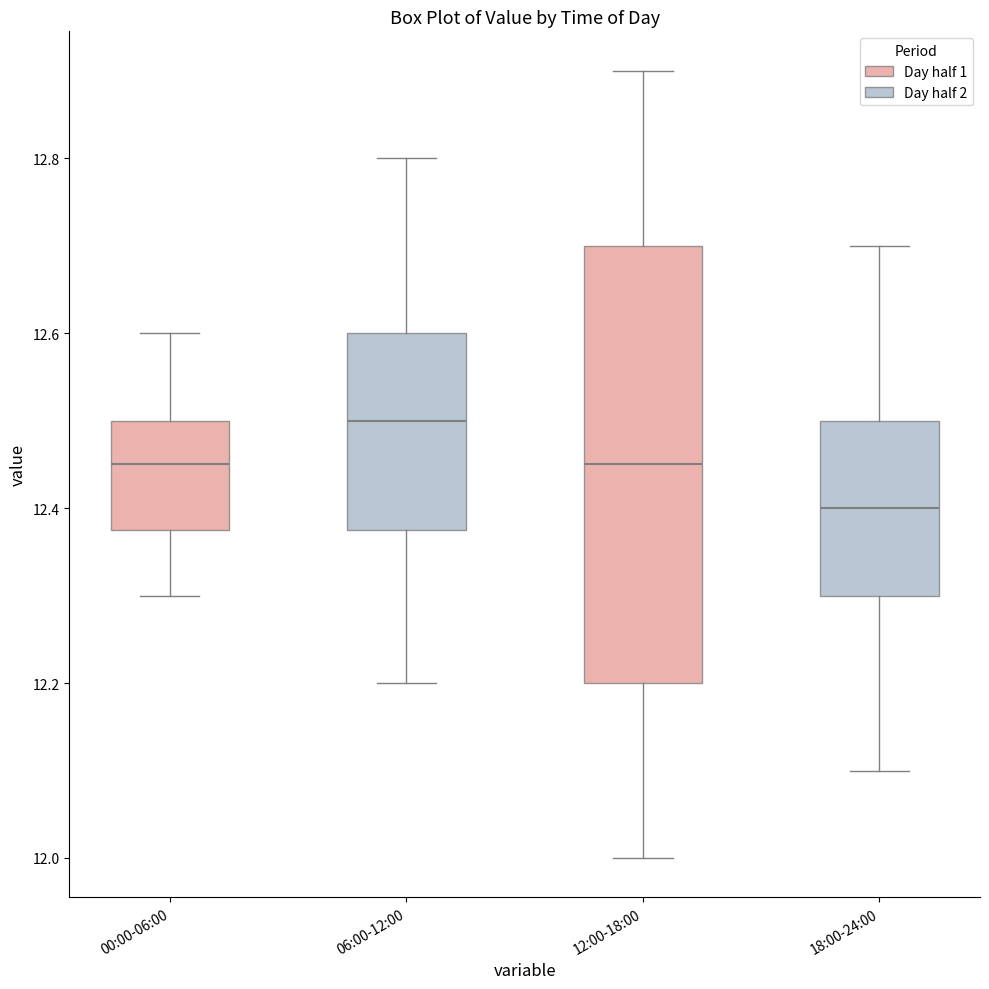

Reading left to right, transcribe this box plot: for each box, give where its median line is, the range the box spans, and where its two whiskers end, as read against the y-axis. The values are not printed on the chart, so give them approximately, as read against the axis.

00:00-06:00: median 12.46, box 12.38 to 12.50, whiskers 12.30 to 12.60
06:00-12:00: median 12.50, box 12.38 to 12.60, whiskers 12.20 to 12.80
12:00-18:00: median 12.46, box 12.20 to 12.70, whiskers 12.00 to 12.90
18:00-24:00: median 12.40, box 12.30 to 12.50, whiskers 12.10 to 12.70